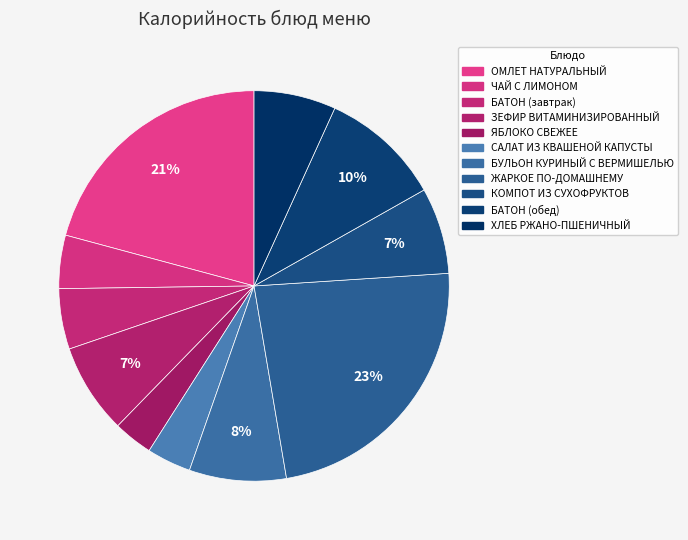

To the nearest percent, what is the difference between the ЧАЙ С ЛИМОНОМ and ЗЕФИР ВИТАМИНИЗИРОВАННЫЙ slice percentages?

3%